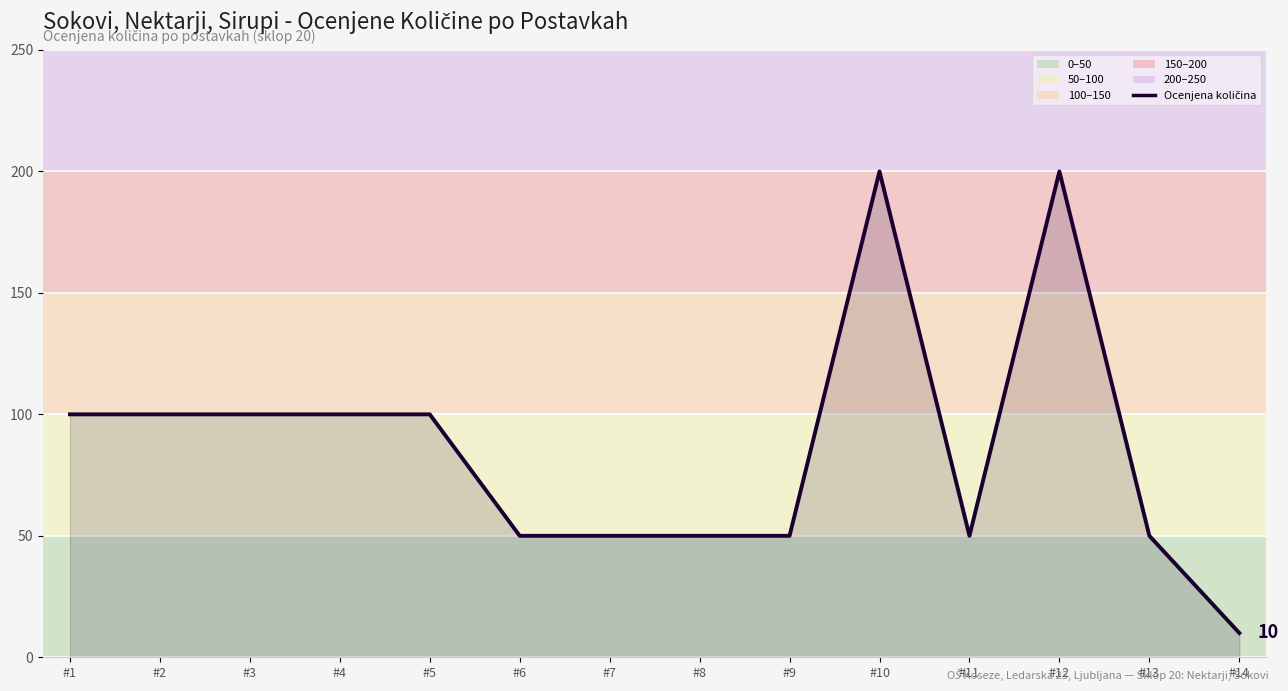

What is the ratio of the value at #6 to the value at #8?

1.0